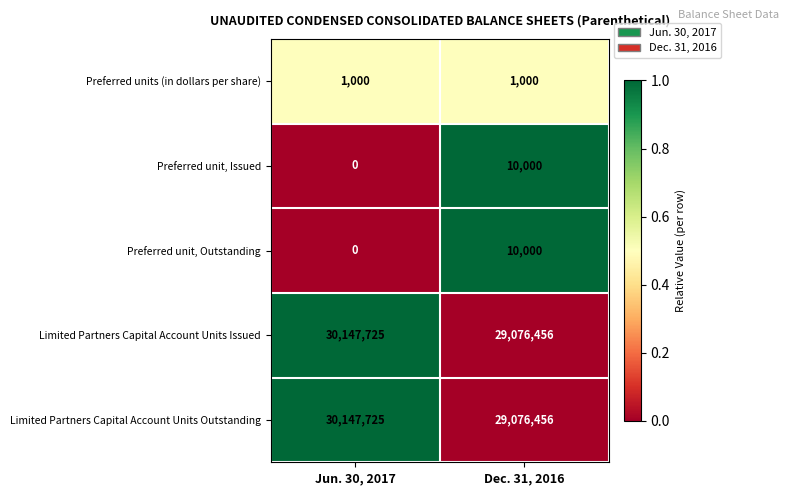

The value of Preferred unit, Issued at Jun. 30, 2017 is -4507. True or false?

False